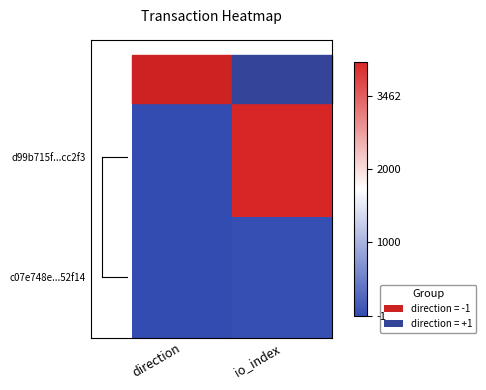

Which series changed the most between direction and io_index?

d99b715f...cc2f3